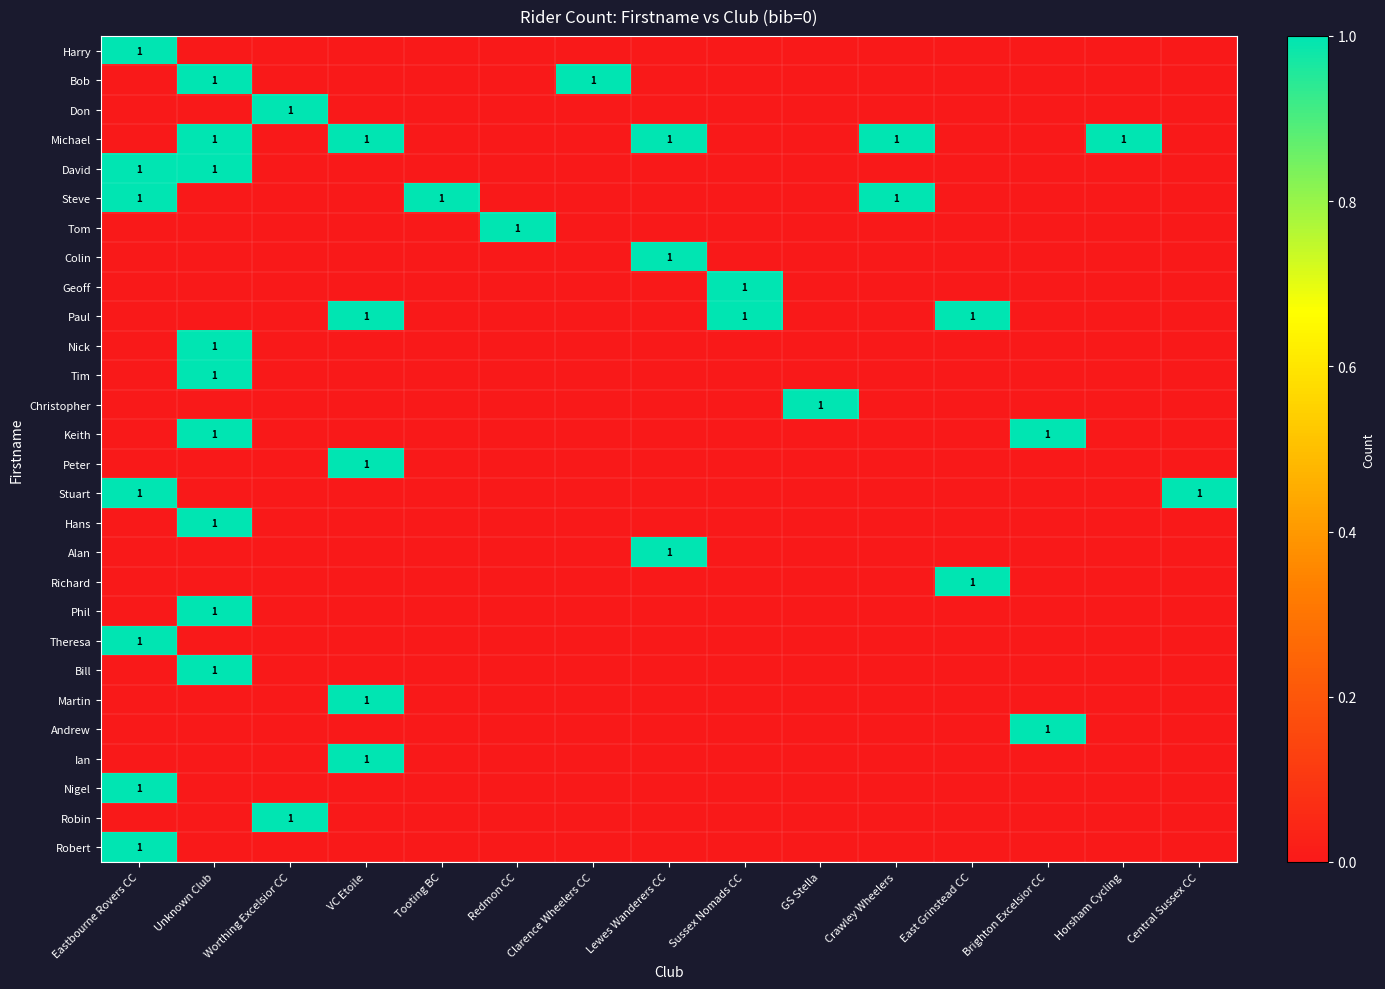

At how many categories does at least one series exceed 0?

15